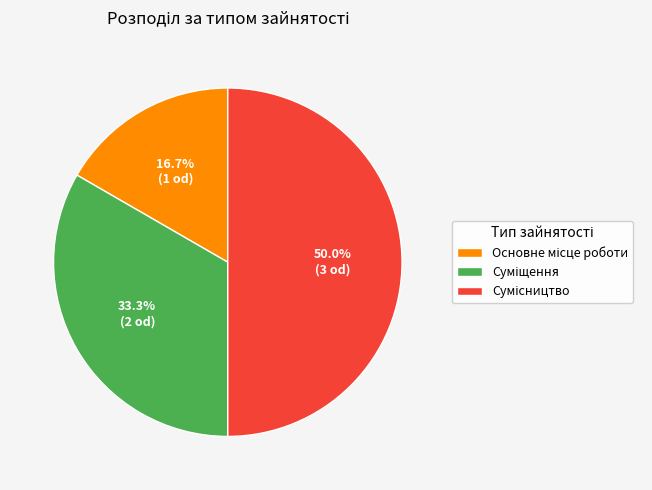

Count the number of slices in the pie.

3